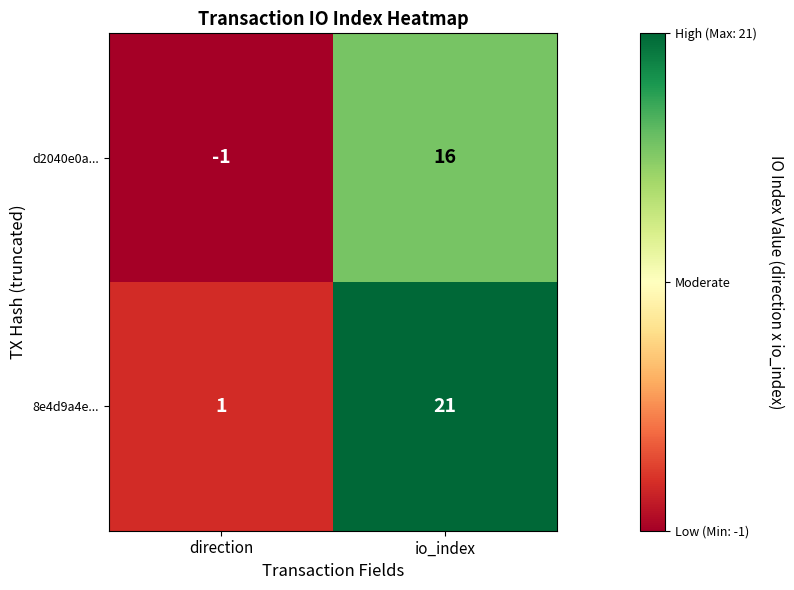

What is the total value across all series at io_index?

37